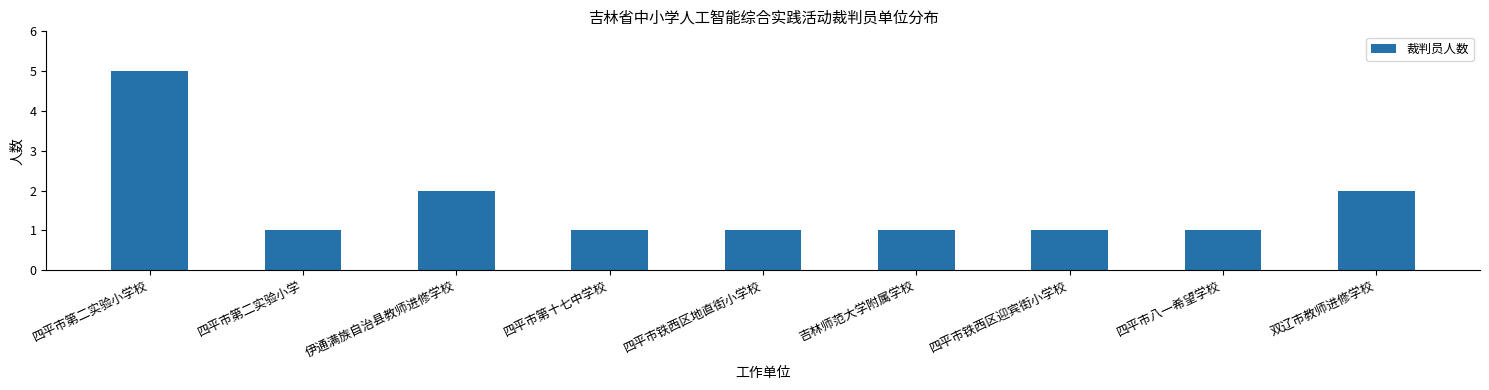

What is the maximum value shown in the chart?

5